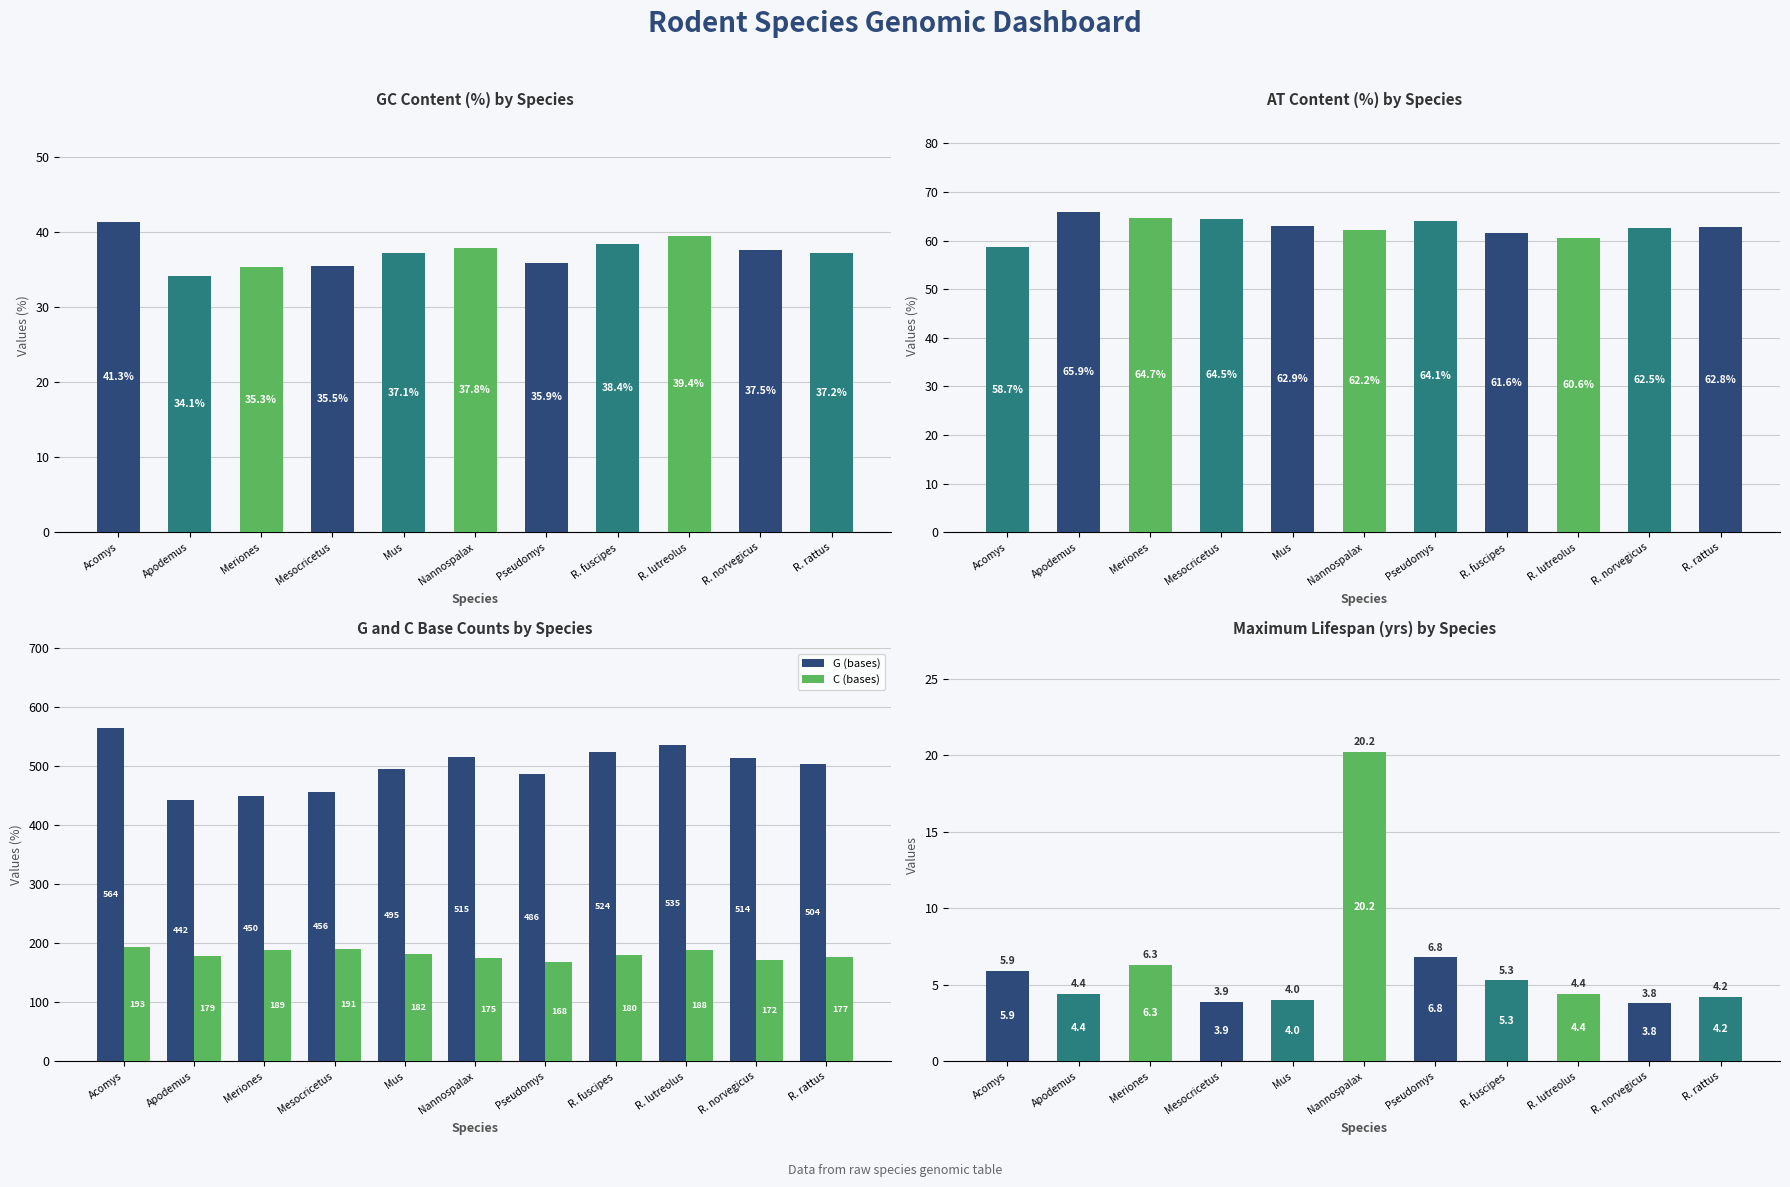

Are the bars horizontal?

No